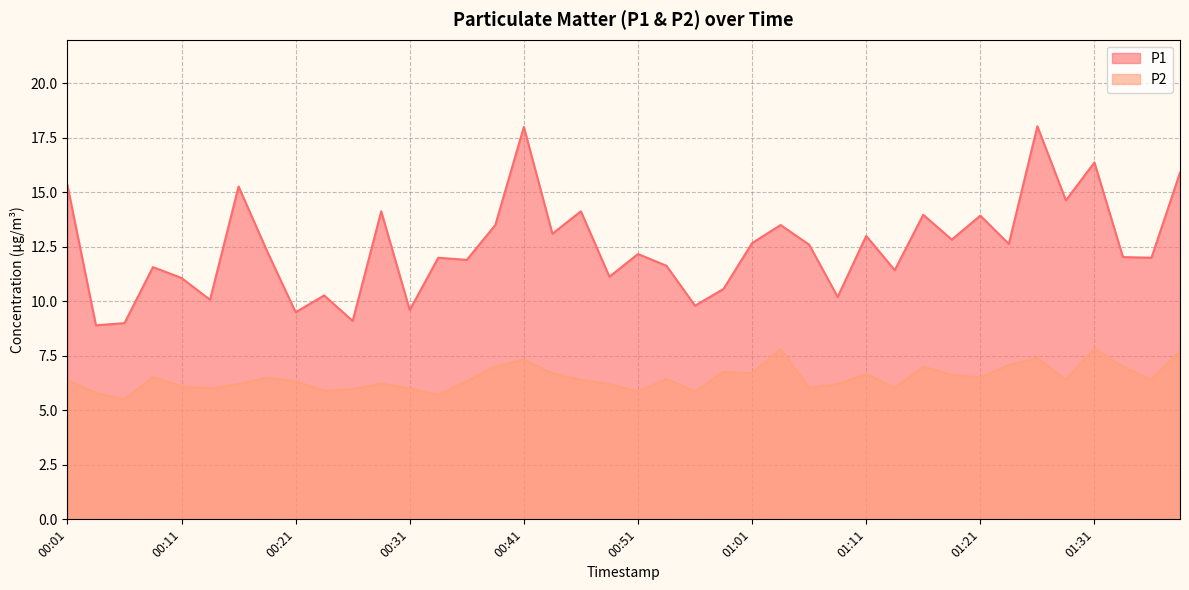

Reading left to right, extract all data points from this chart.

P1: 15.3	8.9	9.0	11.6	11.1	10.1	15.3	12.3	9.5	10.3	9.1	14.1	9.6	12.0	11.9	13.5	18.0	13.1	14.1	11.1	12.2	11.6	9.8	10.6	12.7	13.5	12.6	10.2	13.0	11.4	14.0	12.8	13.9	12.6	18.0	14.6	16.4	12.0	12.0	15.9
P2: 6.4	5.8	5.5	6.5	6.1	6.0	6.2	6.5	6.3	5.9	6.0	6.2	6.0	5.7	6.3	7.0	7.3	6.7	6.4	6.2	5.9	6.4	5.9	6.8	6.7	7.8	6.0	6.2	6.7	6.0	7.0	6.6	6.5	7.1	7.4	6.4	7.8	7.0	6.4	7.7